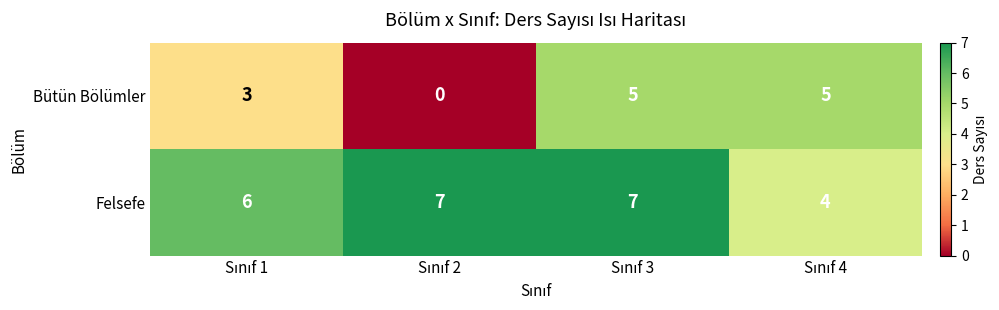

How many data points does each series have?

4